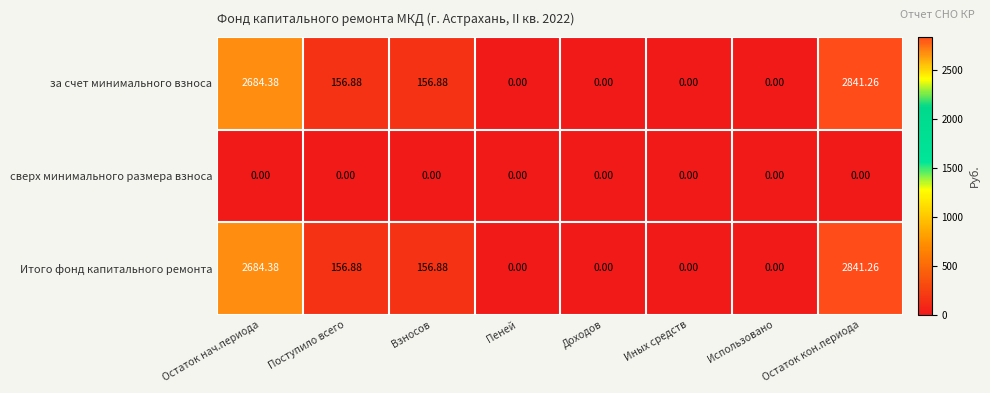

Which category has the highest value across all series?

Остаток кон.периода